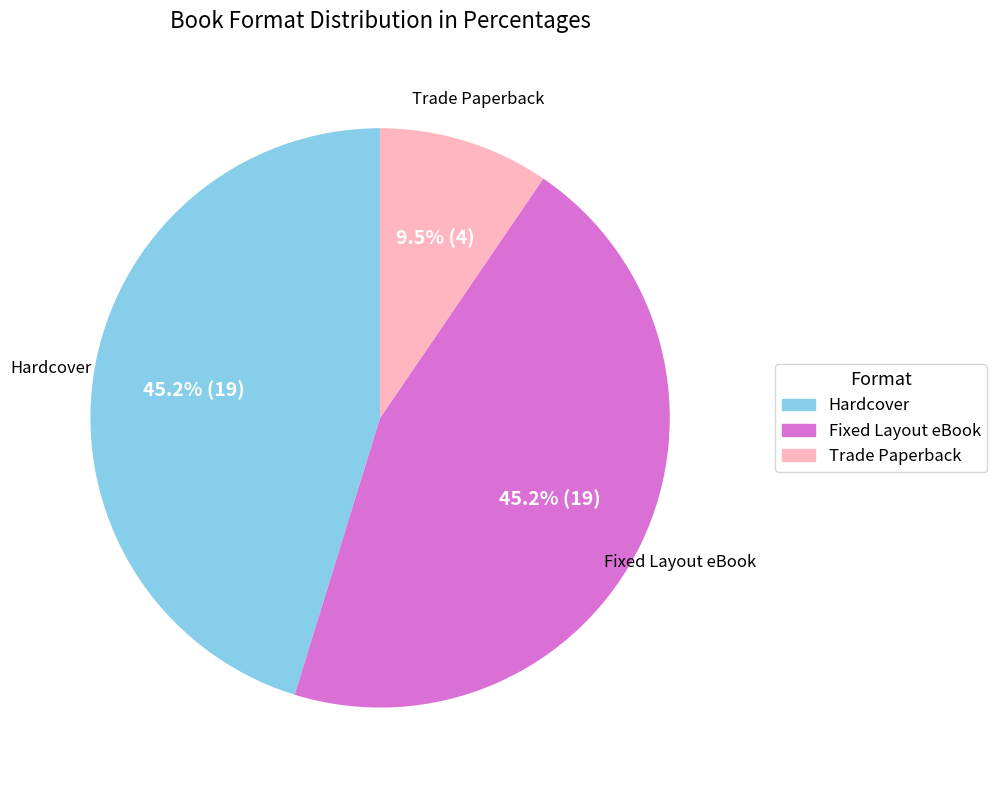

The Hardcover slice represents 60% of the pie. True or false?

False